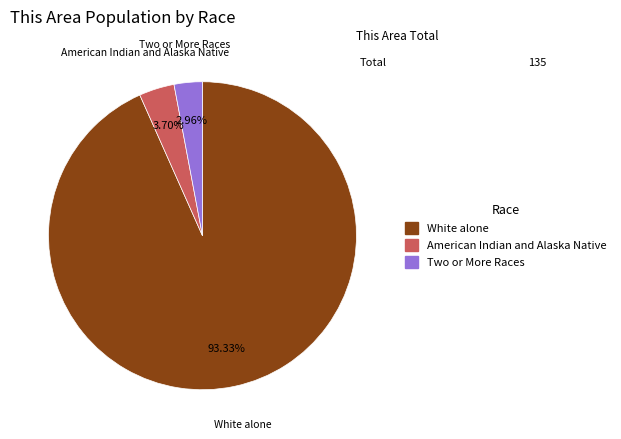

True or false: White alone accounts for 93% of the total.

True